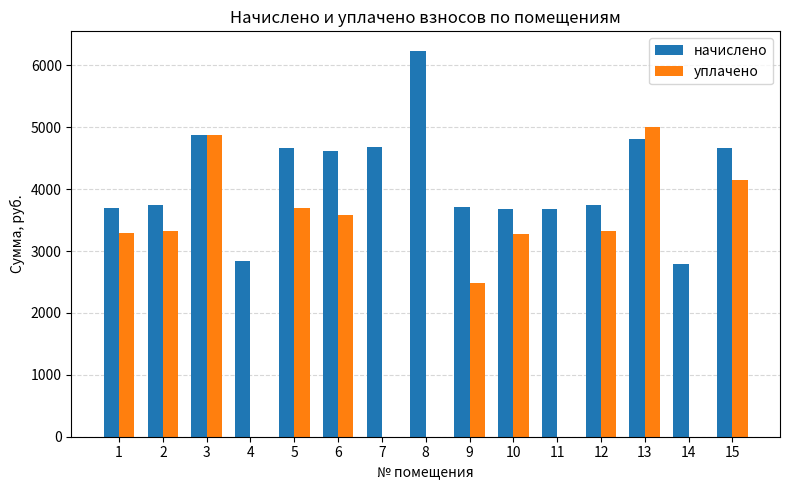

The value of уплачено at 6 is 3589.4. True or false?

True